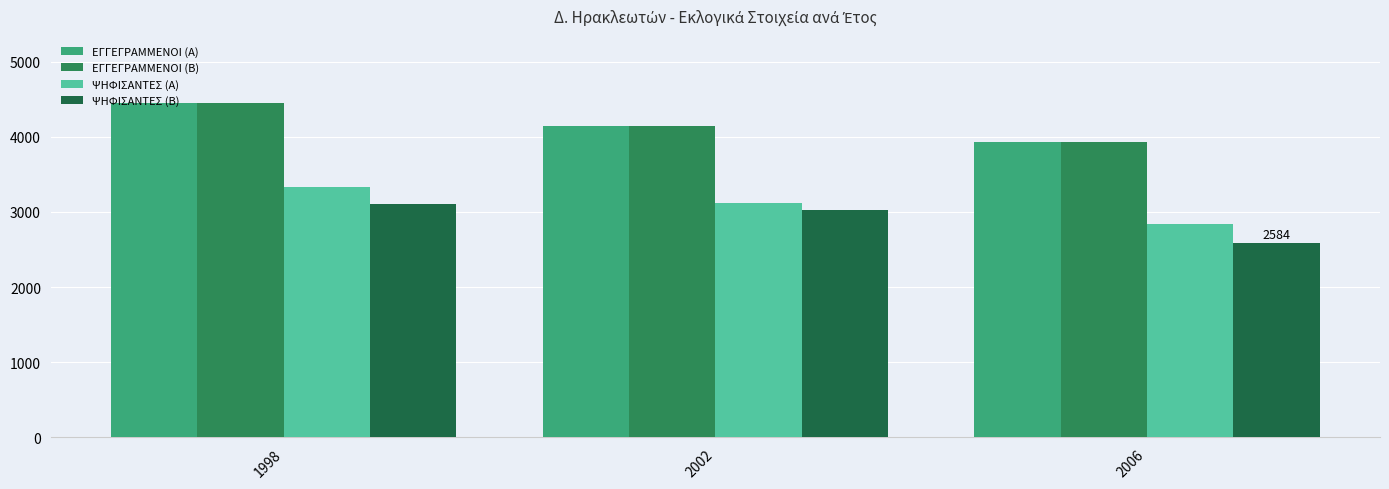

What is the difference between the maximum and minimum values in the ΕΓΓΕΓΡΑΜΜΕΝΟΙ (Β) series?

526